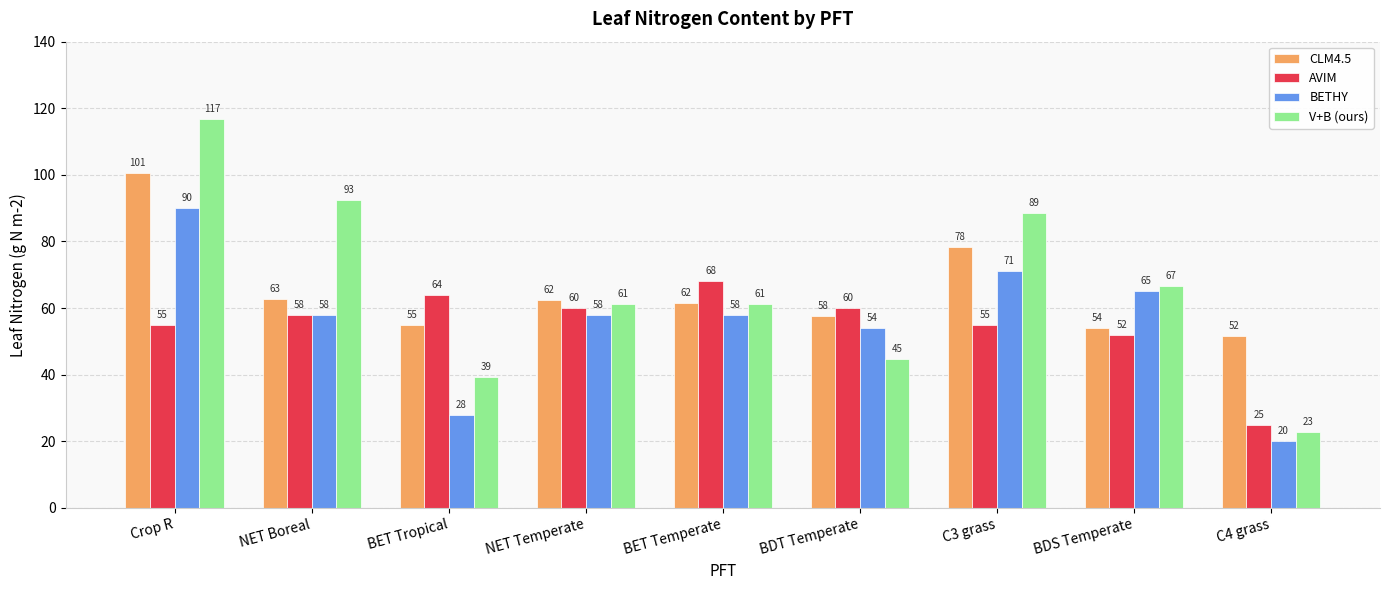

Which label corresponds to the smallest value in the chart?

C4 grass